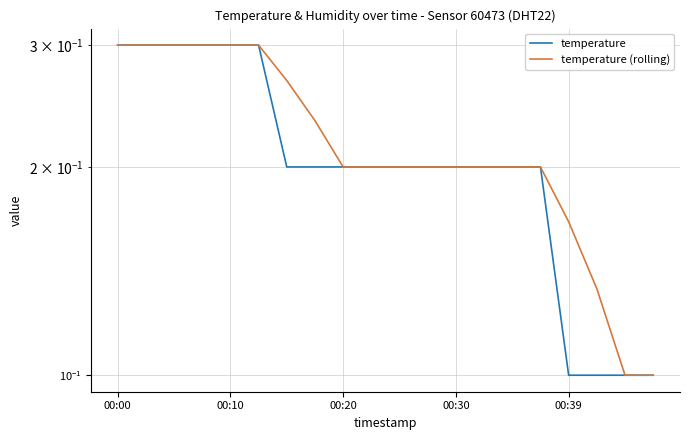

What is the maximum value for temperature?

0.3